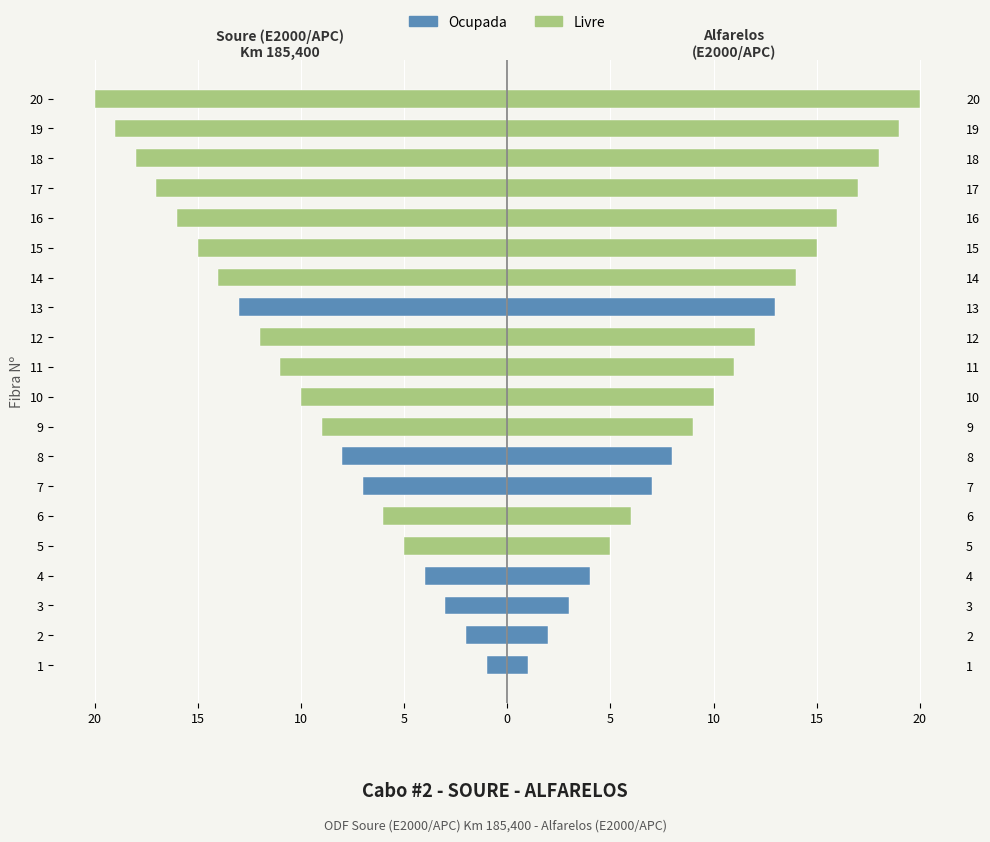

Are the bars grouped side by side (vs. stacked)?

Yes